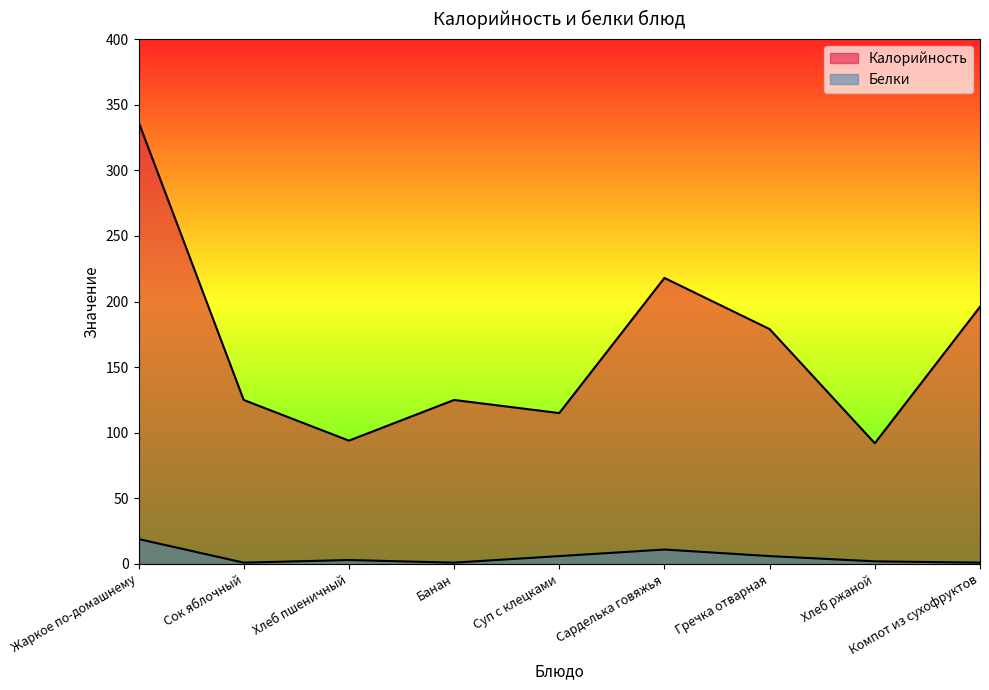

What is the spread (max minus min) of values at Сок яблочный?

124